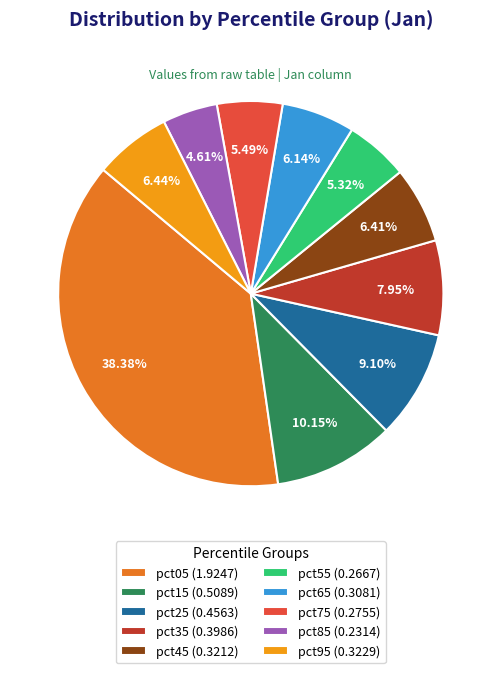

Does any single category account for the majority?

No